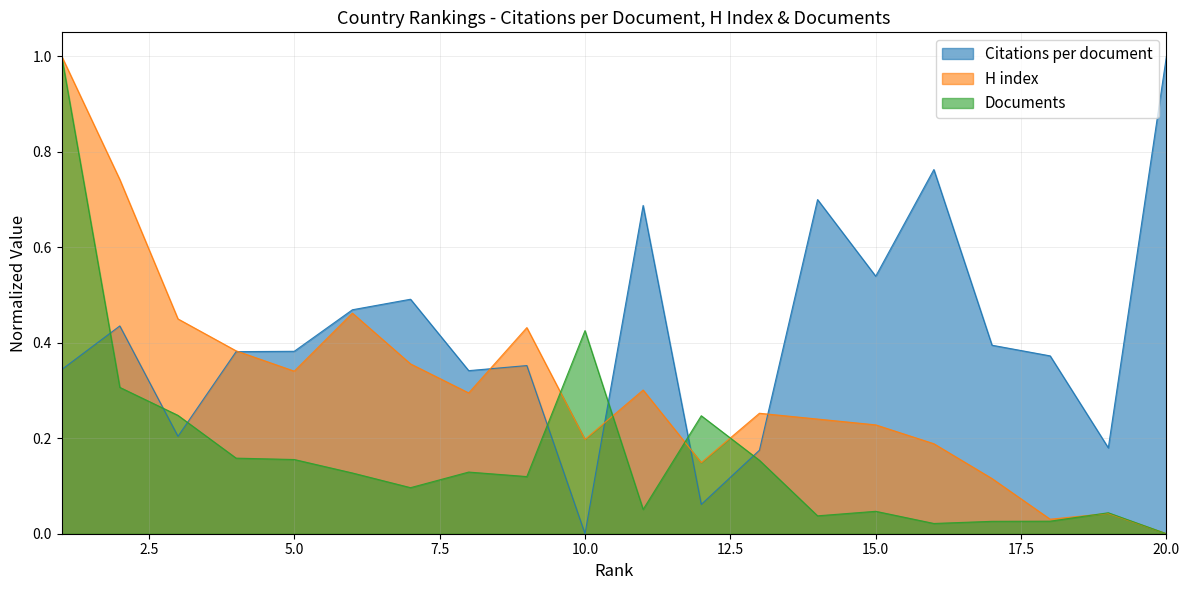

Reading left to right, what are all the values shown in this chart?

Citations per document: 0.3	0.4	0.2	0.4	0.4	0.5	0.5	0.3	0.4	0.0	0.7	0.1	0.2	0.7	0.5	0.8	0.4	0.4	0.2	1.0
H index: 1.0	0.7	0.4	0.4	0.3	0.5	0.4	0.3	0.4	0.2	0.3	0.1	0.3	0.2	0.2	0.2	0.1	0.0	0.0	0.0
Documents: 1.0	0.3	0.2	0.2	0.2	0.1	0.1	0.1	0.1	0.4	0.1	0.2	0.2	0.0	0.0	0.0	0.0	0.0	0.0	0.0